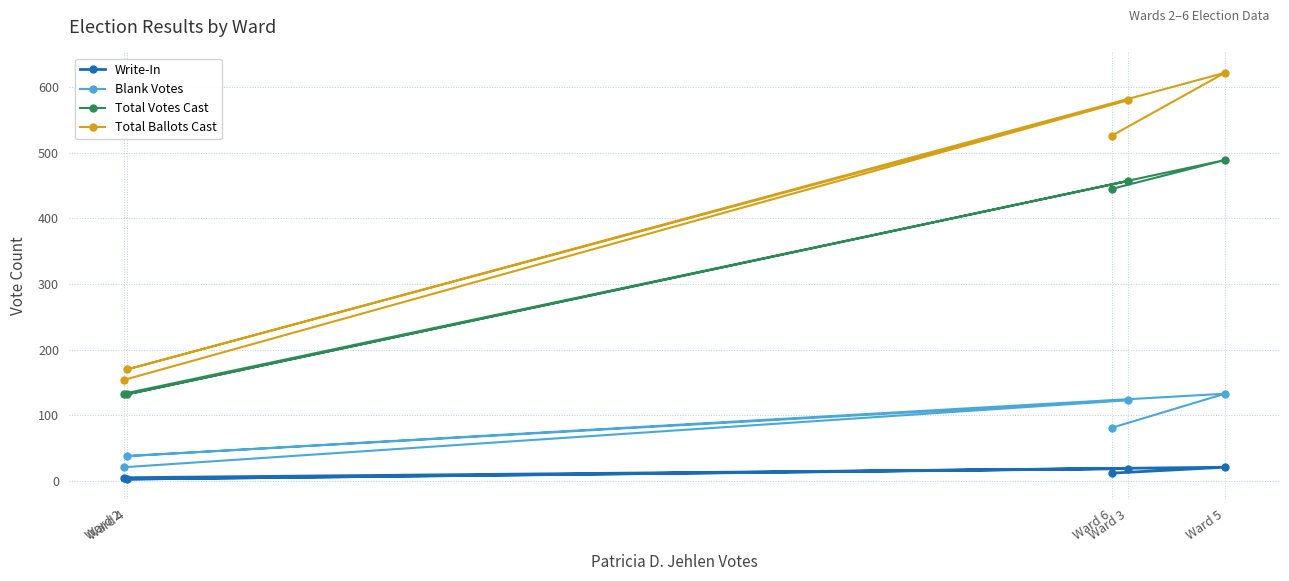

What is the difference between the highest and lowest values at Ward 6?

514